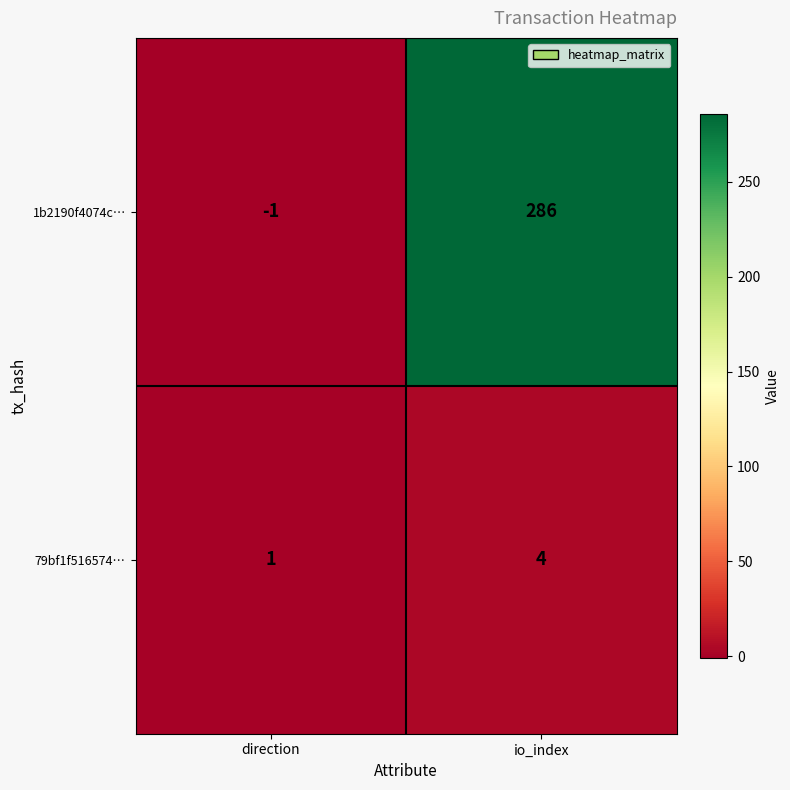

At which category is the sum across all series the highest?

io_index